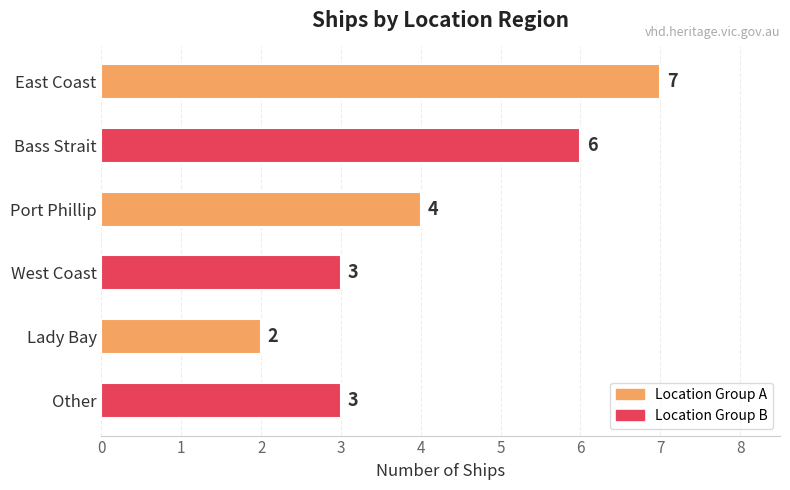

Is it true that the value at Port Phillip is 6?

False